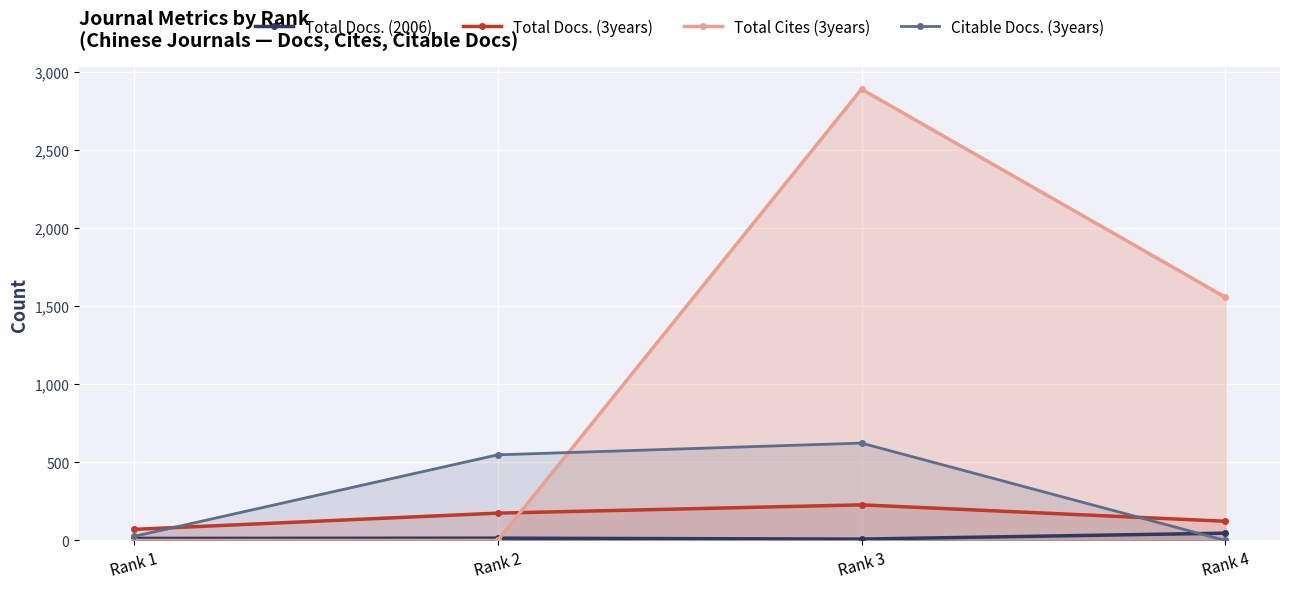

Reading right to left, transcribe all the data shown in this chart.

Total Docs. (2006): 47	9	15	13
Total Docs. (3years): 123	228	175	71
Total Cites (3years): 1556	2887	0	0
Citable Docs. (3years): 0	623	548	26